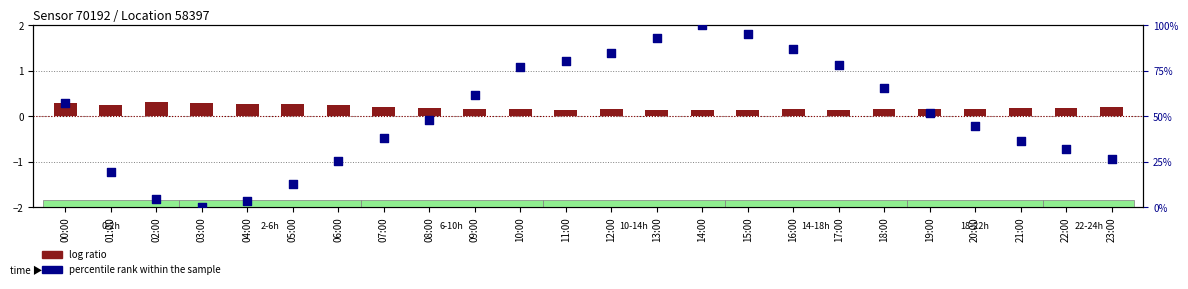

What is the total value across all series at 23:00?

26.6